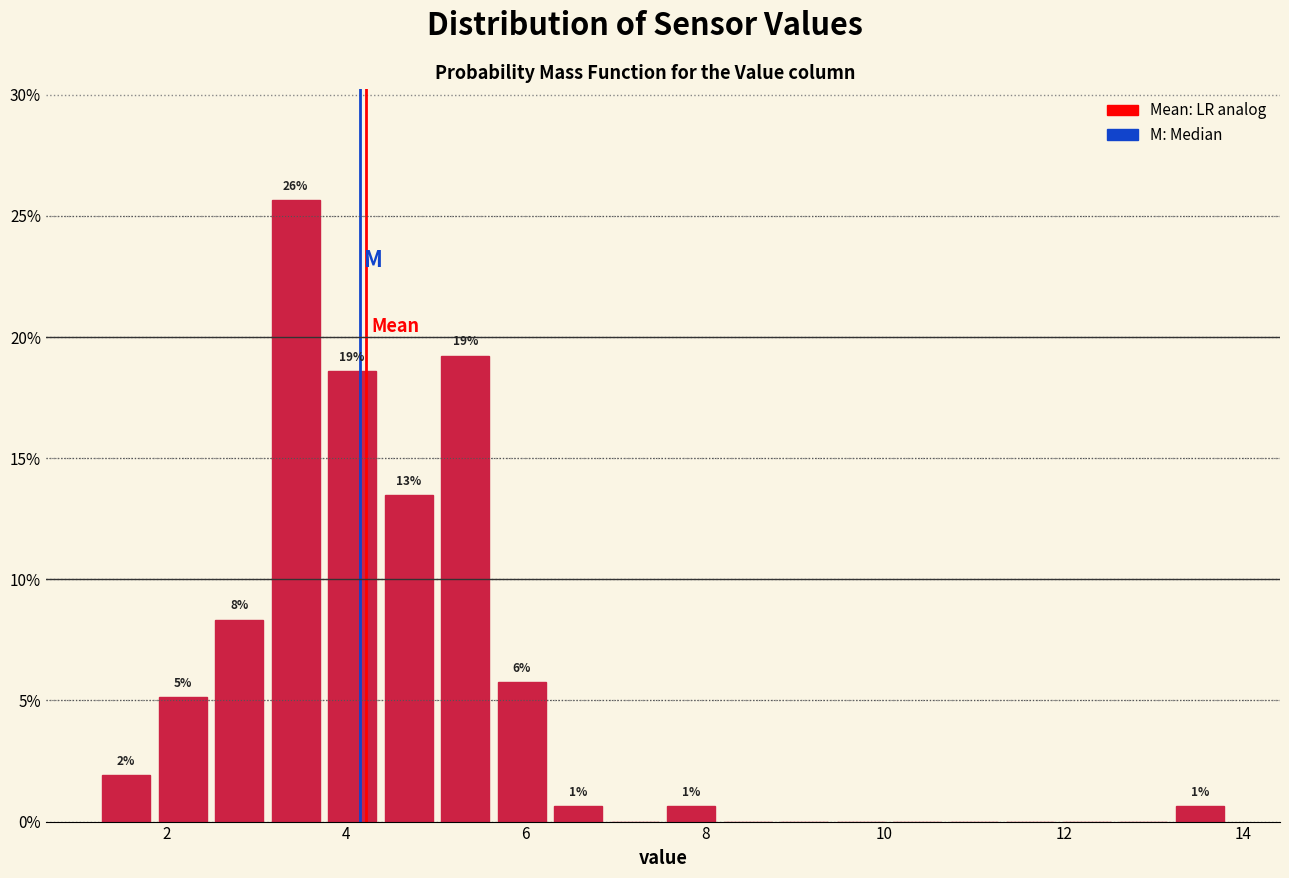

Read against the x-axis, roughly where is the centre of the tallest bar?

3.4